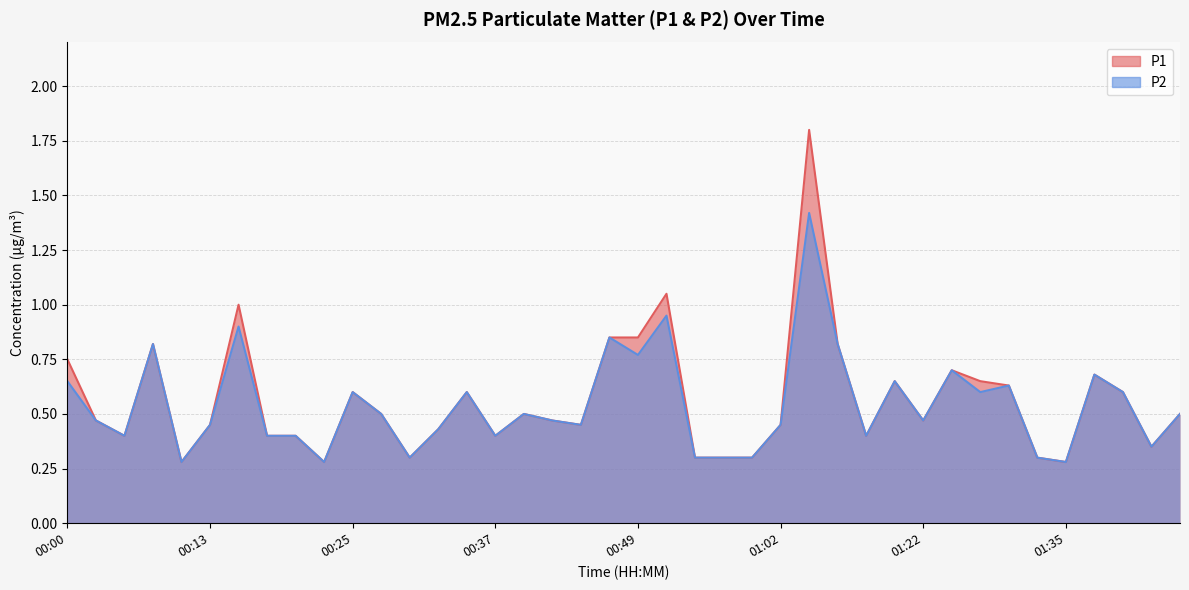

Between 00:37 and 00:47, which is larger?

00:47